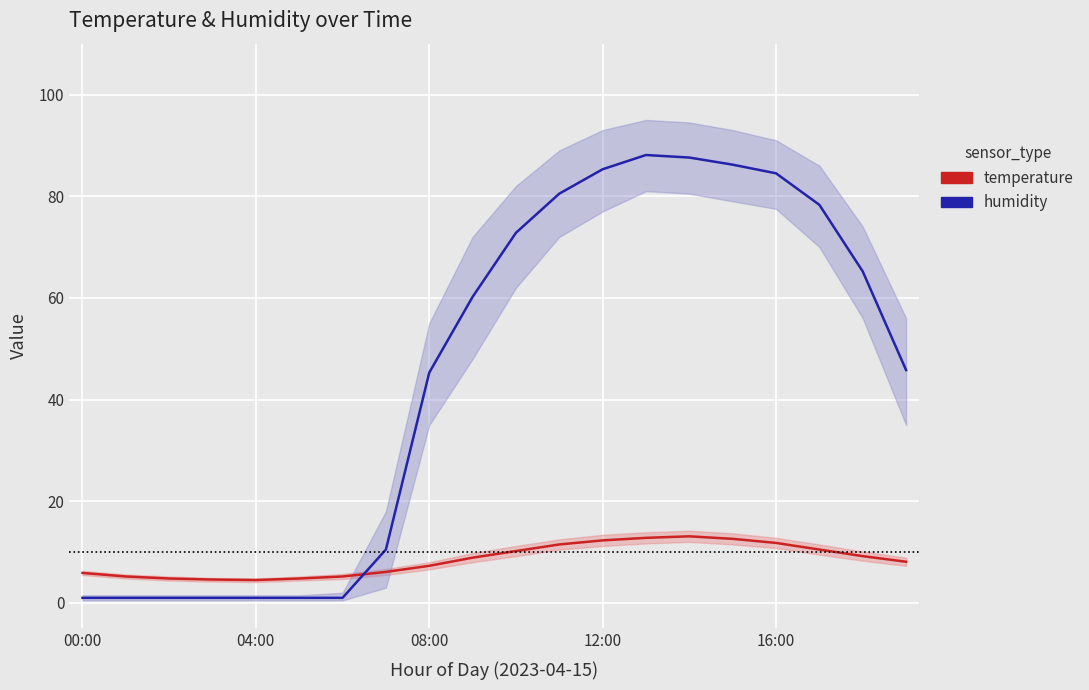

How many times do humidity and temperature cross each other?

1